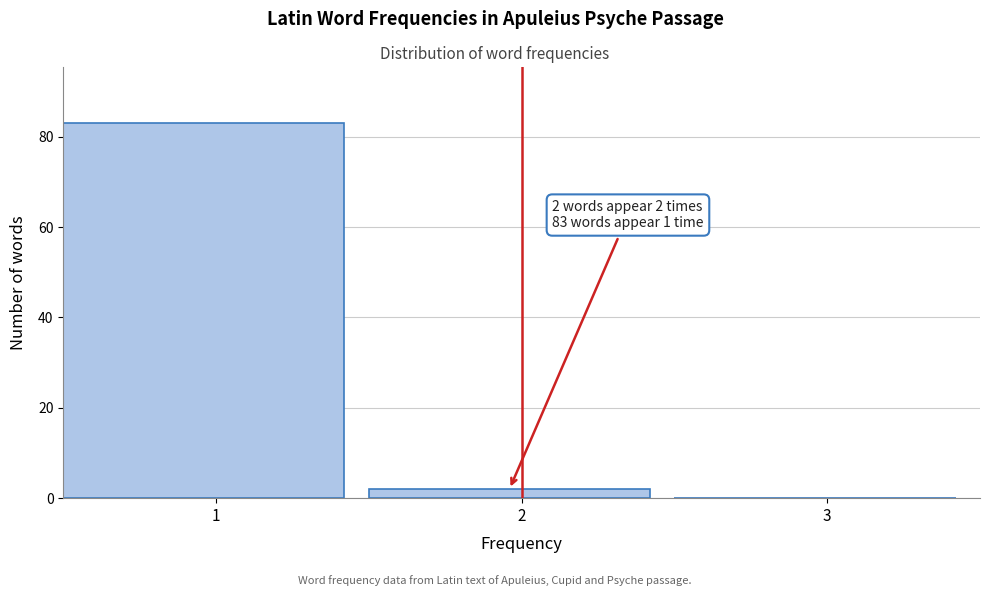

Over which range of the x-axis is the bar tallest?

0.5 to 1.5